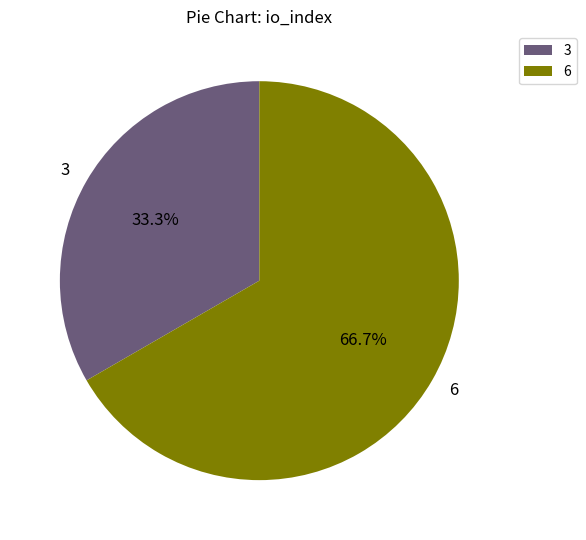

To the nearest percent, what is the combined percentage of 3 and 6?

100%